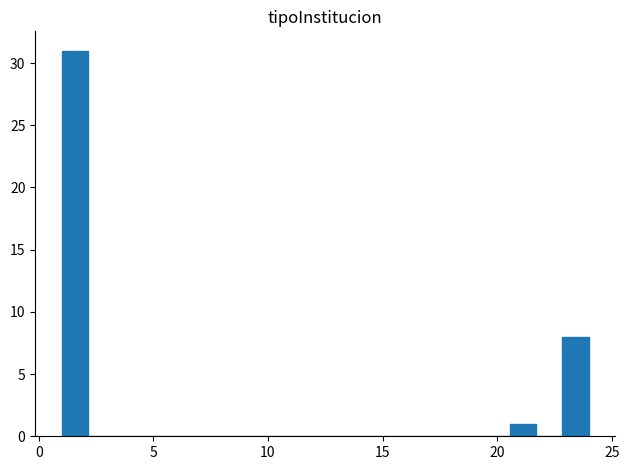

Around what value on the x-axis is the tallest bar? Give the approximate position of its centre, as read against the axis.

1.5